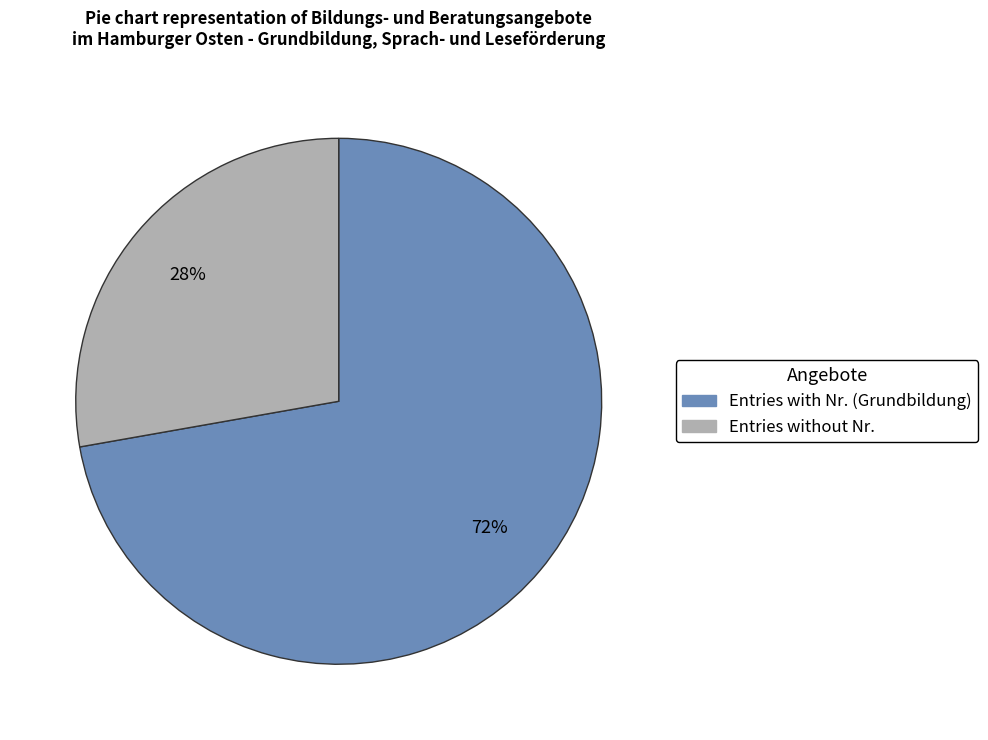

Does any single category account for the majority?

Yes